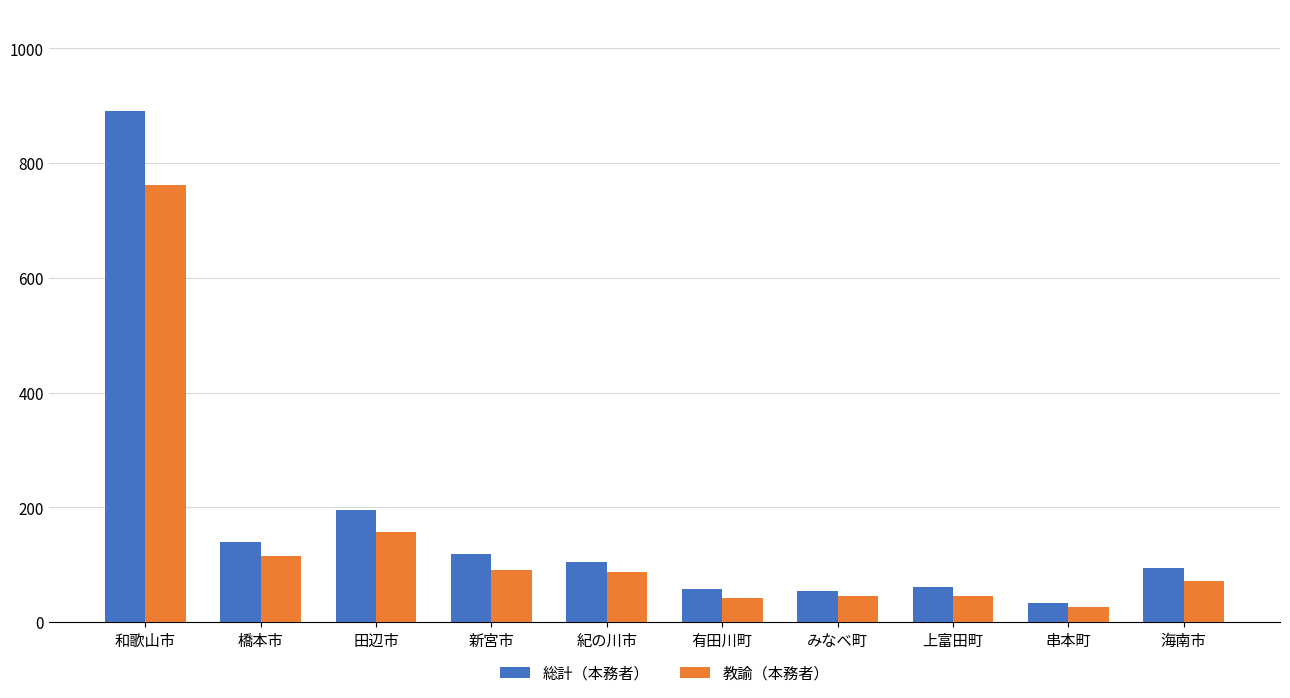

What is the smallest value displayed?

27